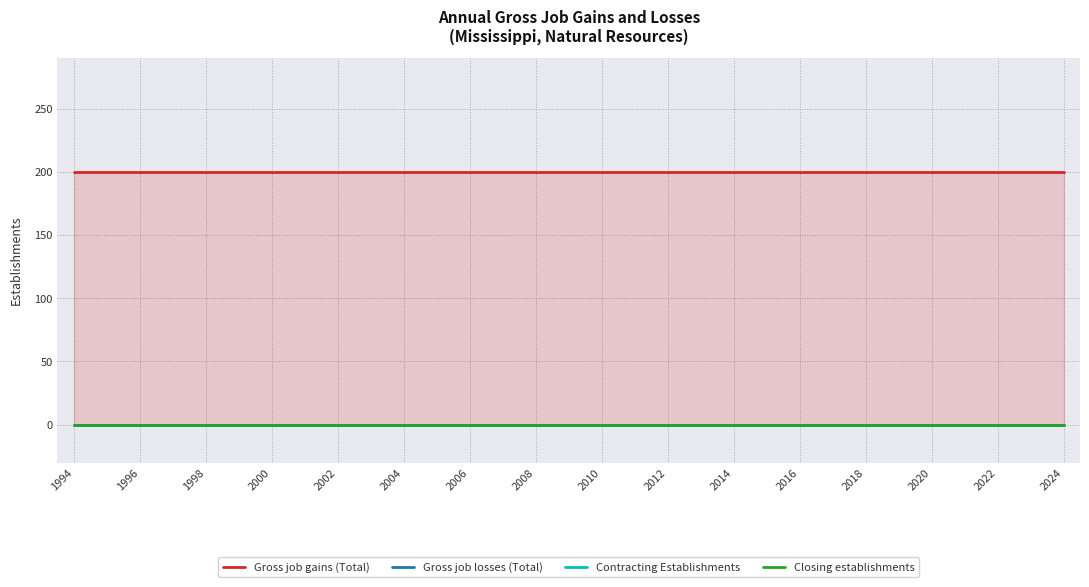

Which category has the lowest value across all series?

1994